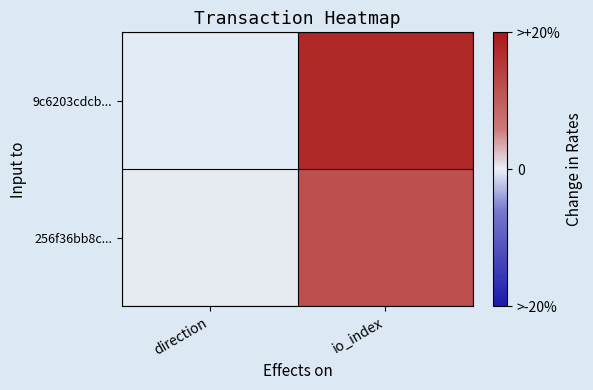

Reading left to right, list all the values displayed in this chart.

9c6203cdcb...: direction=-1	io_index=89
256f36bb8c...: direction=1	io_index=60